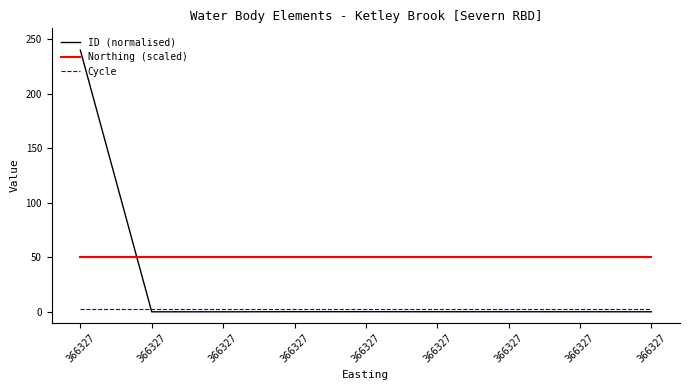

What are all the series names shown in the legend?

ID (normalised), Northing (scaled), Cycle